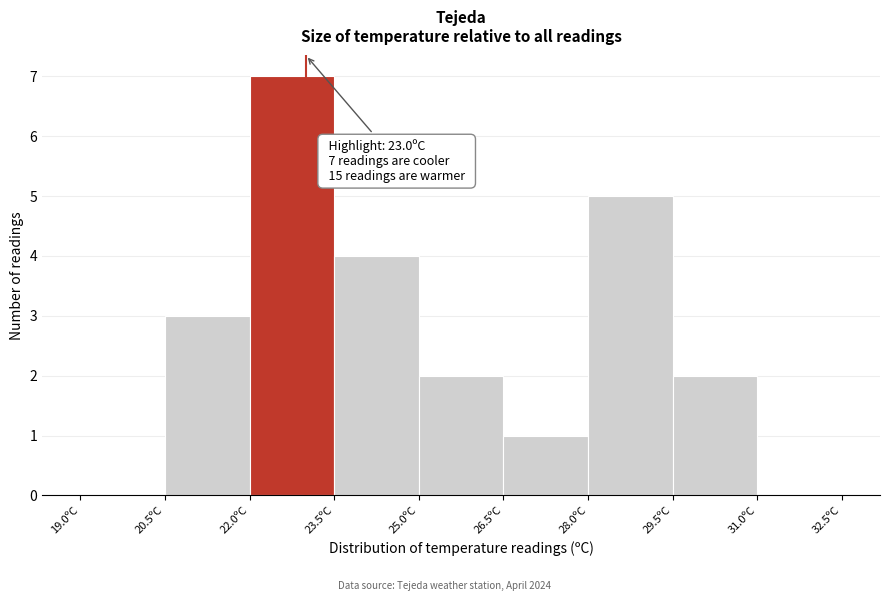

Which range on the x-axis has the tallest bar?

22.0 to 23.5